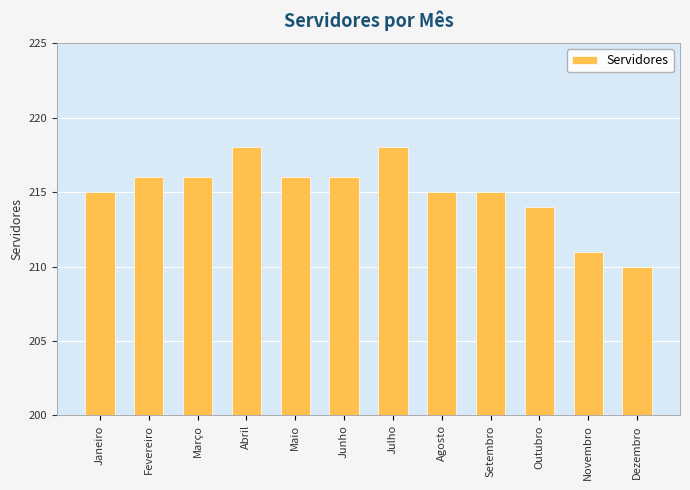

Where is the data nearest to the value 214?

Outubro